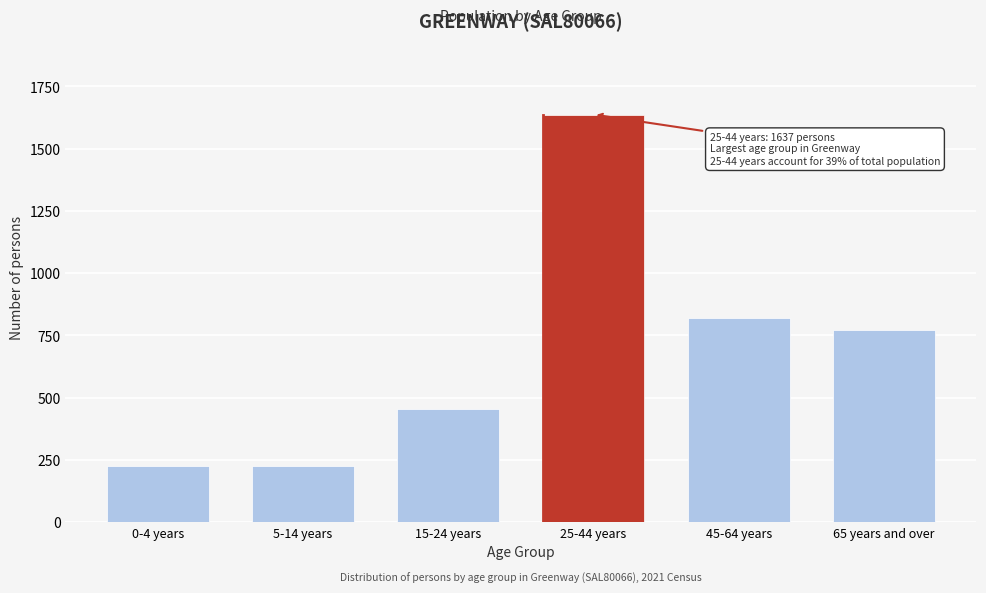

What is the difference between the maximum and minimum values?

1412